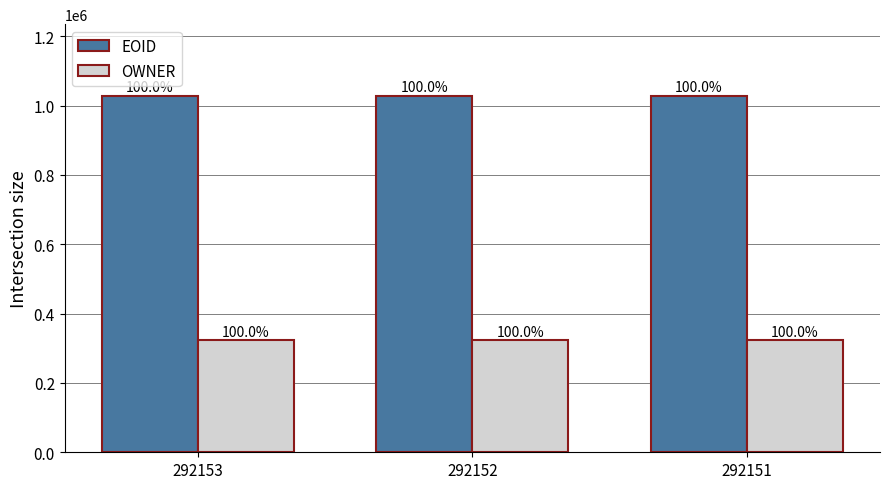

Reading left to right, what are all the values shown in this chart?

EOID: 292153=1029088	292152=1029089	292151=1029090
OWNER: 292153=323006	292152=323006	292151=323006